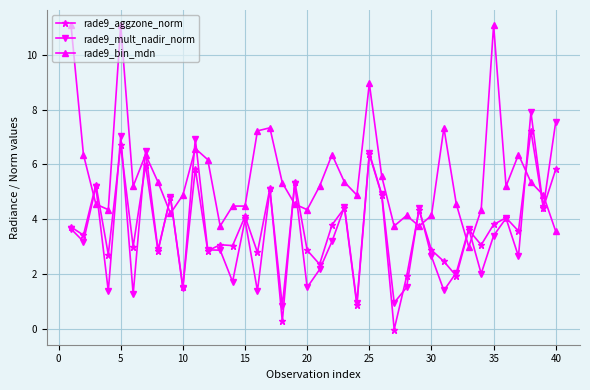

What is the value of the rade9_bin_mdn point at the 30th from the left?

4.1